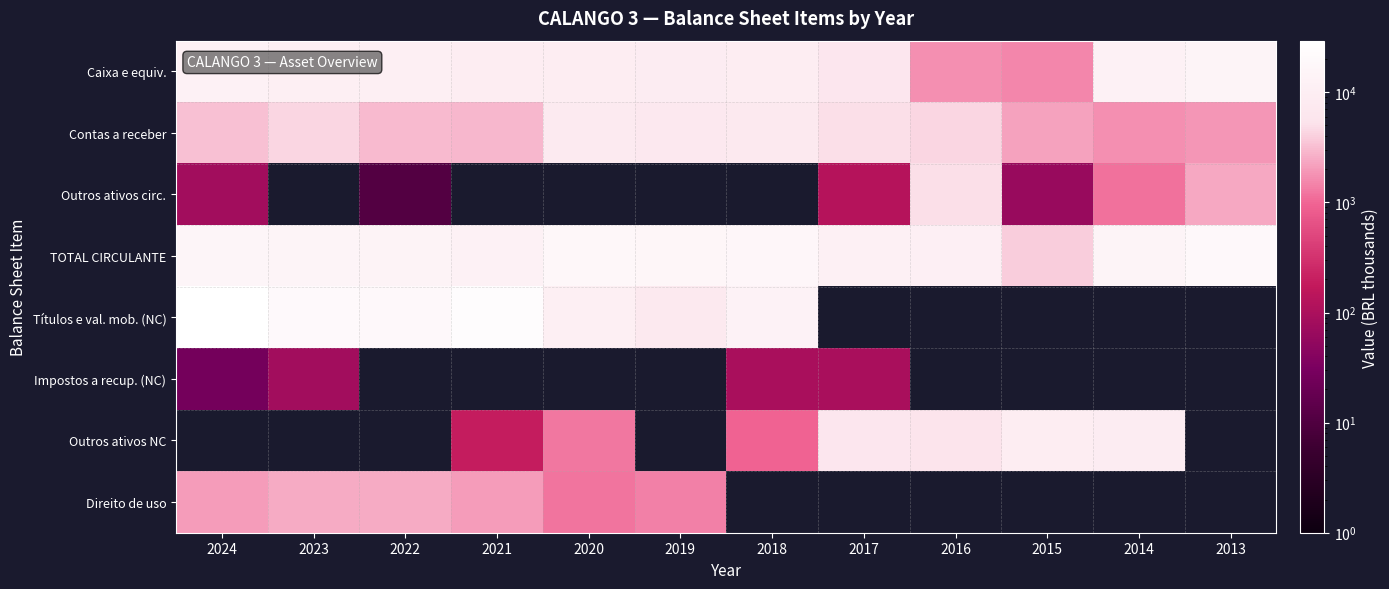

True or false: Impostos a recup. (NC) has a value of 40.2 at 2024.

False